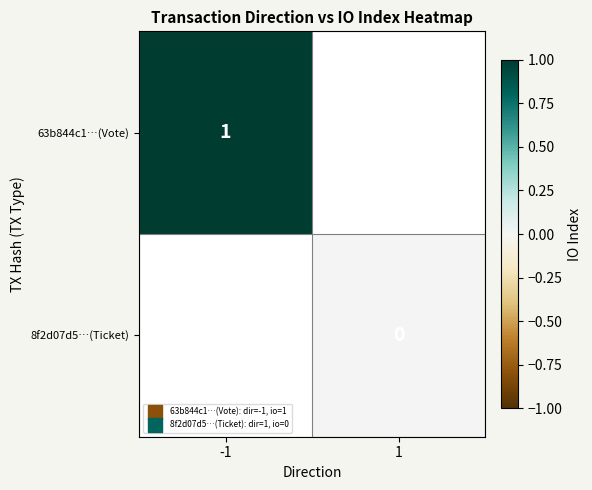

Is the value of 8f2d07d5…(Ticket) at 1 greater than the value of 63b844c1…(Vote) at -1?

No